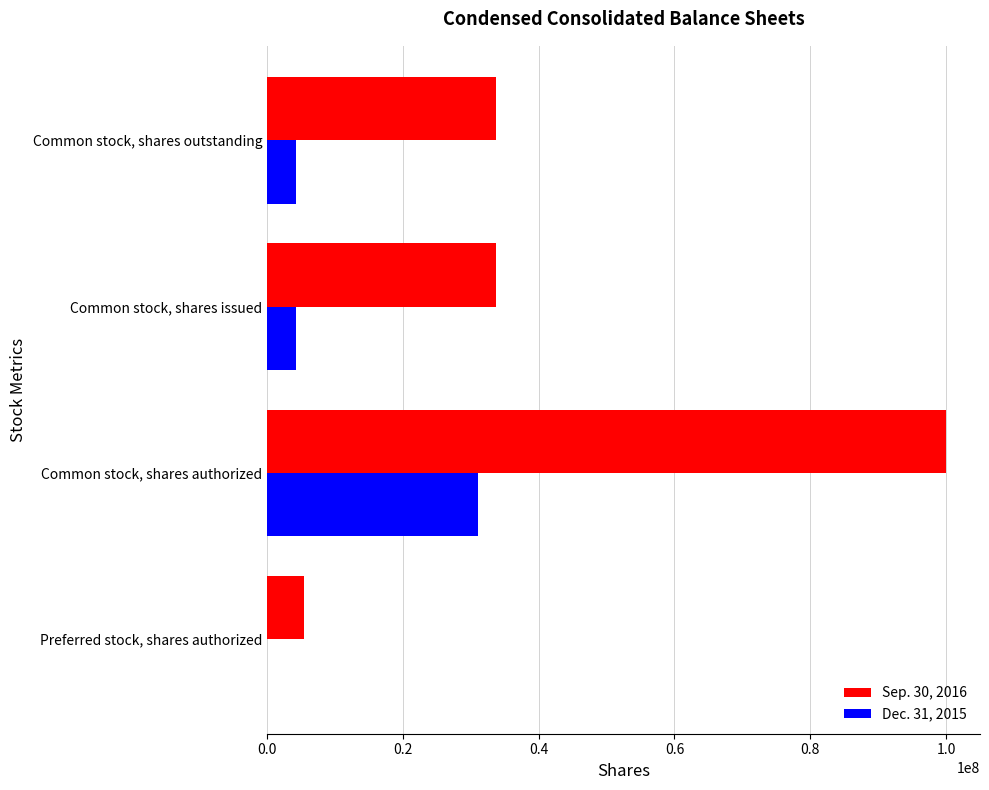

The value of Sep. 30, 2016 at Common stock, shares authorized is 100000000. True or false?

True